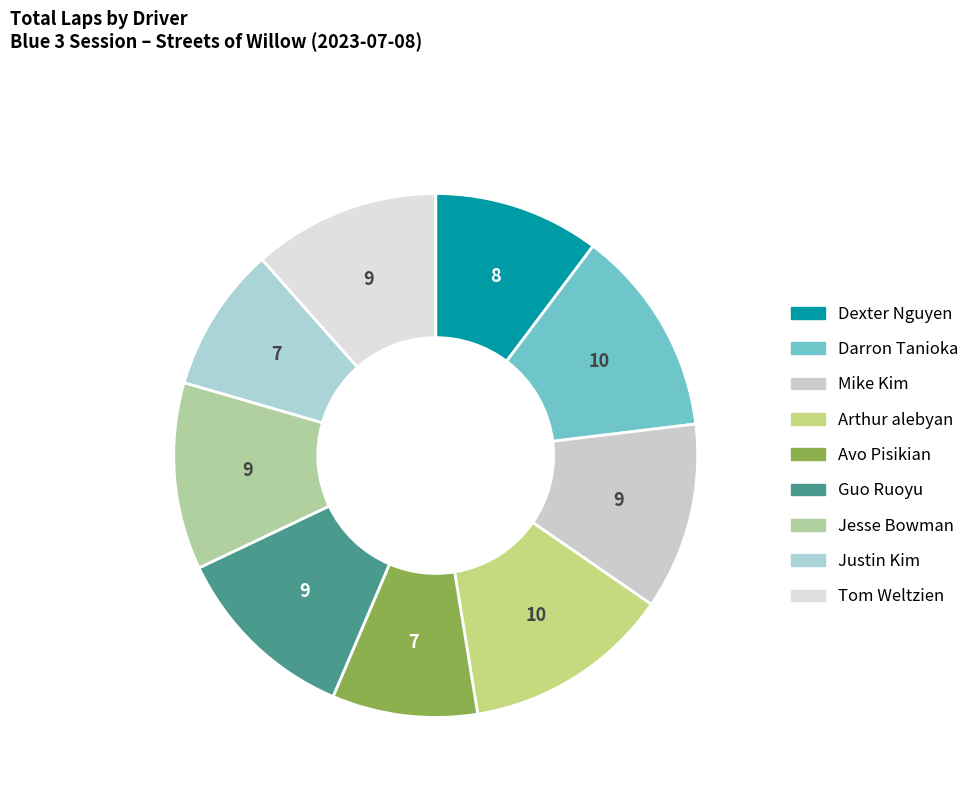

Which category has the smallest portion of the pie?

Avo Pisikian